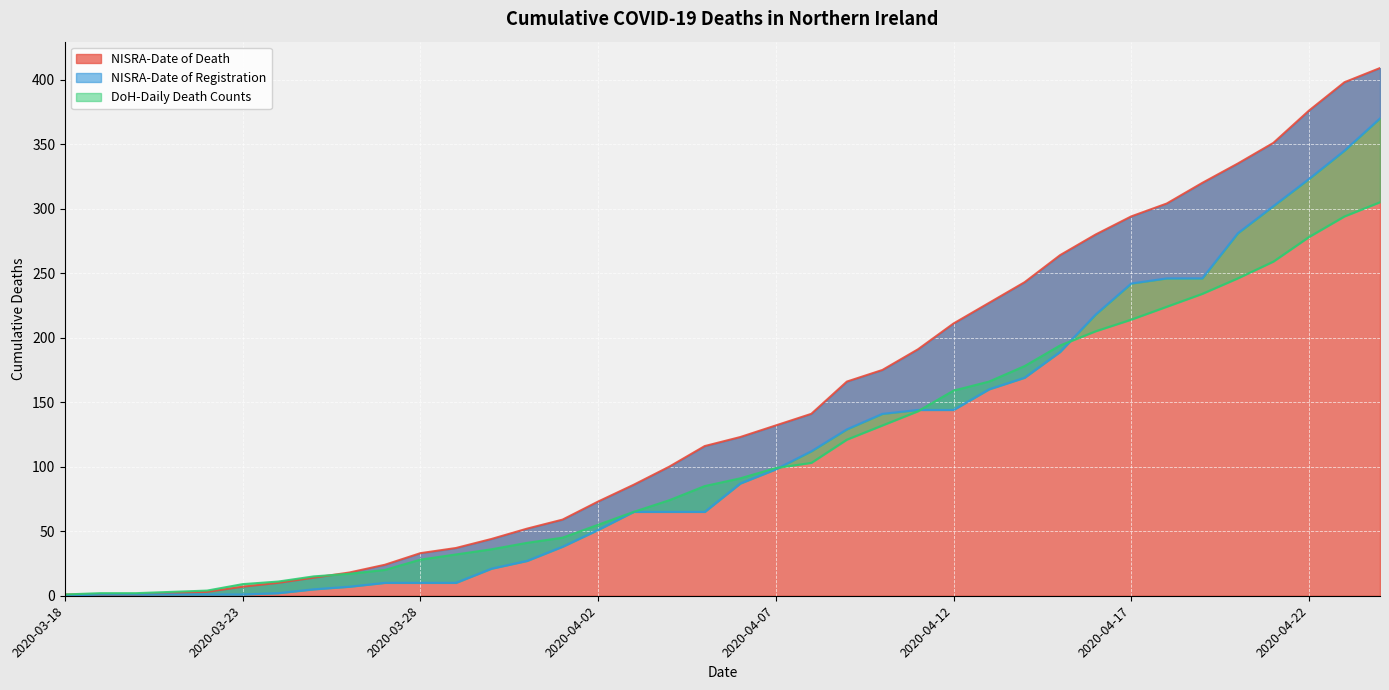

Reading right to left, transcribe all the data shown in this chart.

NISRA-Date of Death: 409	398	376	351	335	320	304	294	280	264	243	227	211	191	175	166	141	132	123	116	100	86	73	59	52	44	37	33	24	18	14	10	7	3	2	1	1	1
NISRA-Date of Registration: 370	345	323	302	281	246	246	242	218	189	169	160	144	144	141	129	112	98	87	65	65	65	51	38	27	21	10	10	10	7	5	2	1	1	1	1	1	0
DoH-Daily Death Counts: 305	294	278	259	246	234	224	214	205	194	178	166	159	143	132	121	103	99	91	85	74	65	55	45	41	36	32	28	20	17	15	11	9	4	3	2	2	1